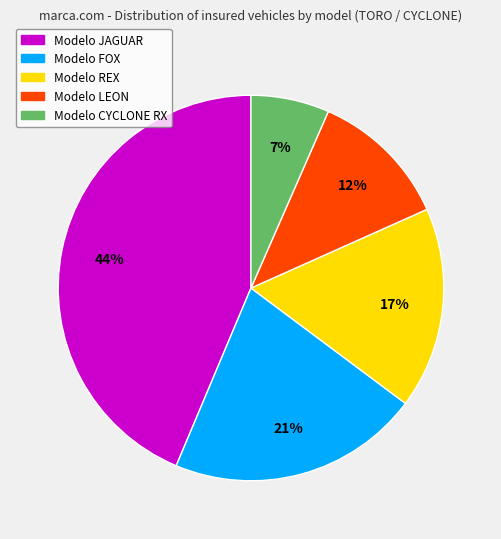

To the nearest percent, what is the average slice percentage?

20%